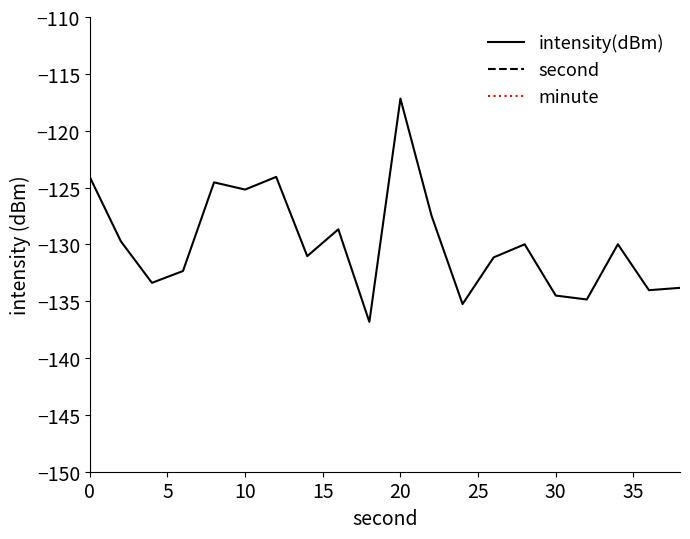

What is the label of the 2nd point from the left?

5